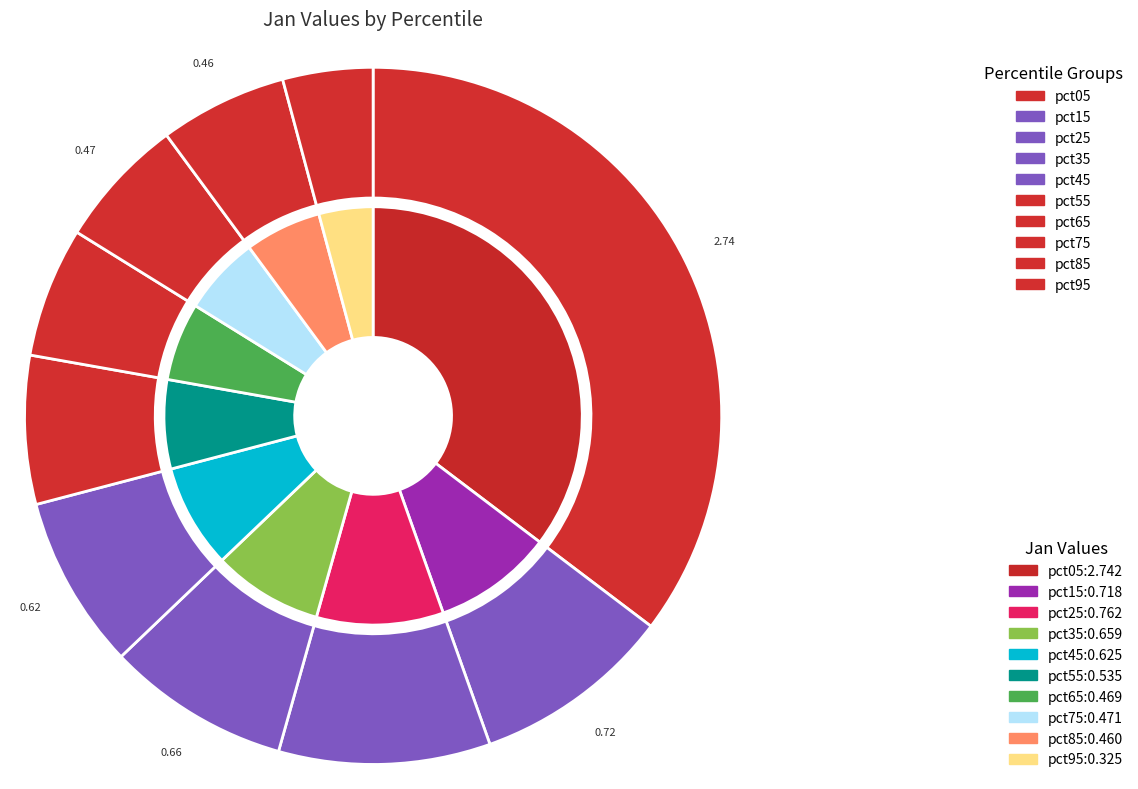

Does any single category account for the majority?

No